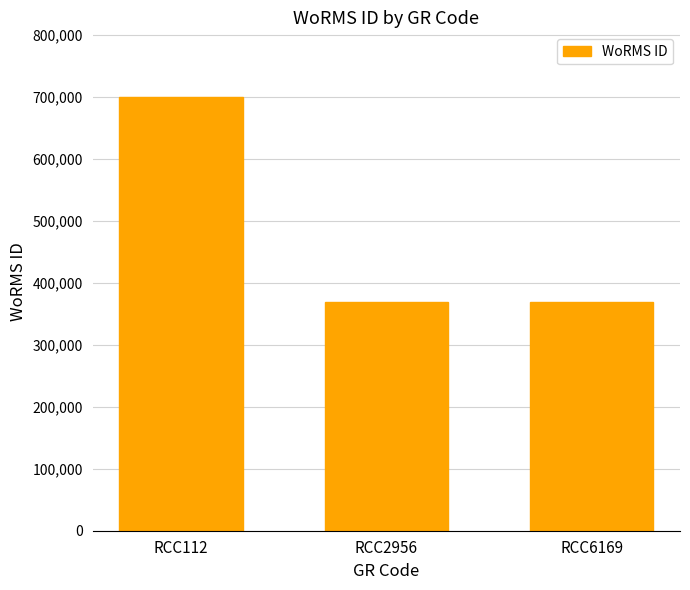

Is it true that the value at RCC2956 is 369489?

True